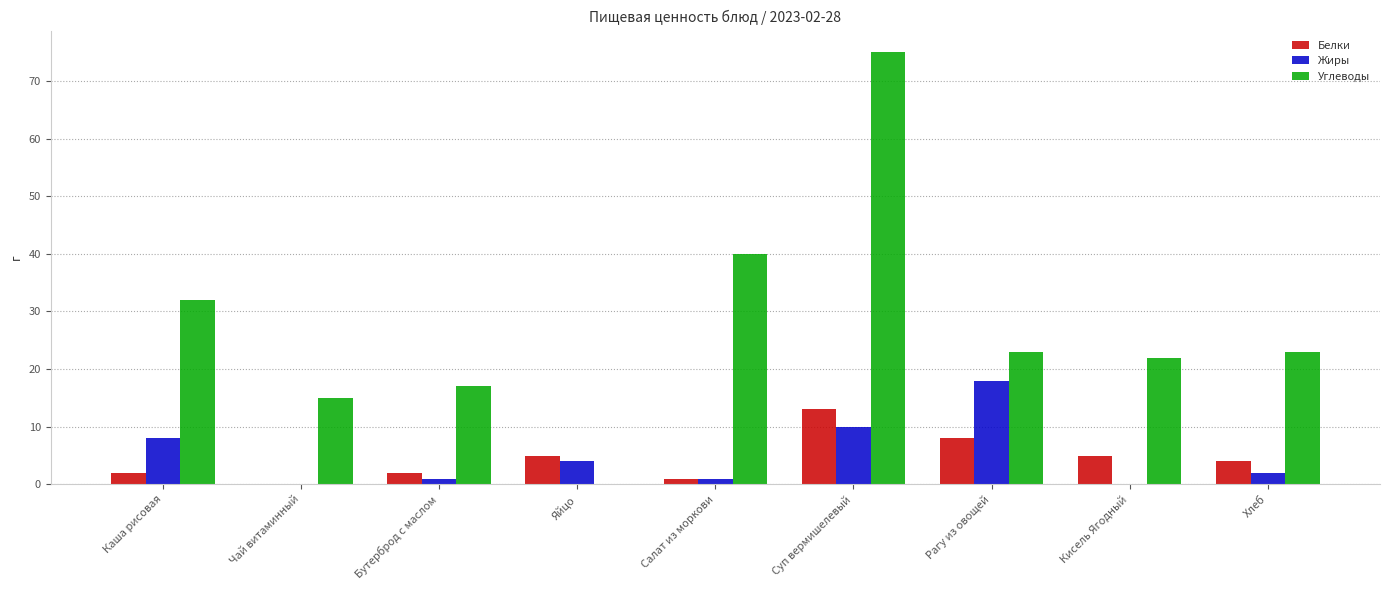

What is the sum of all Углеводы values?

246.9